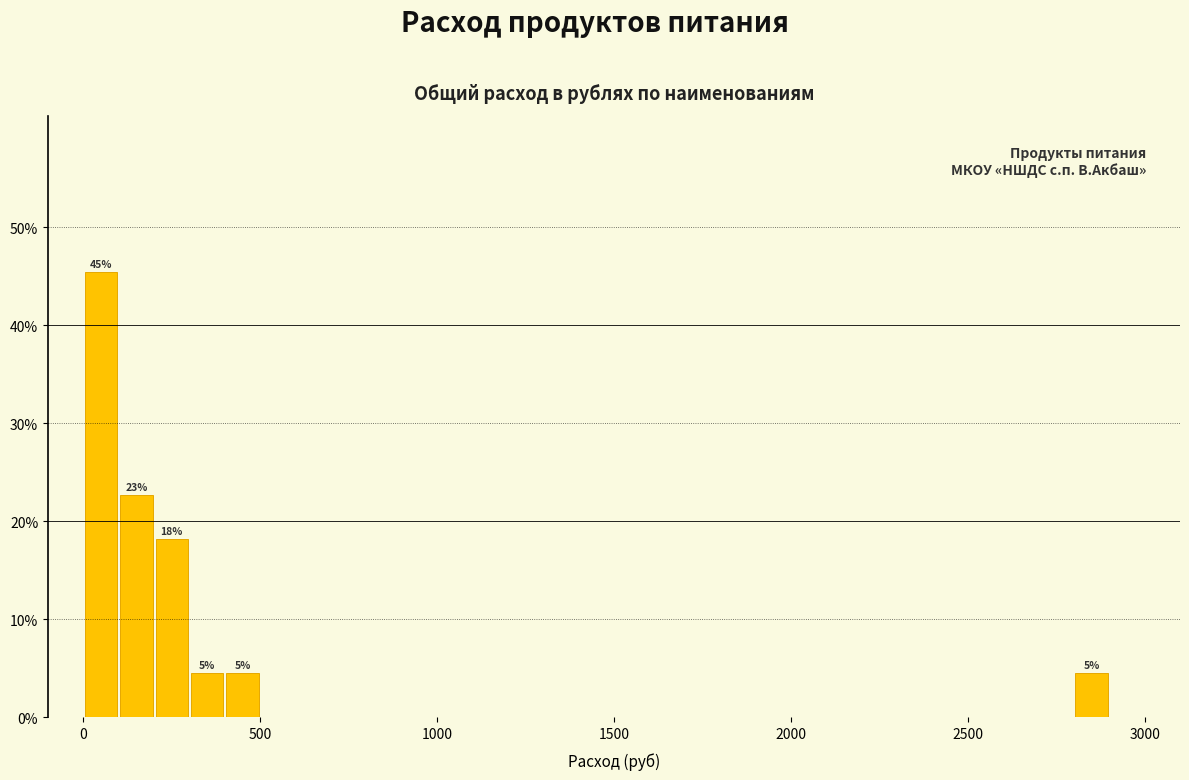

Read against the x-axis, roughly where is the centre of the tallest bar?

50